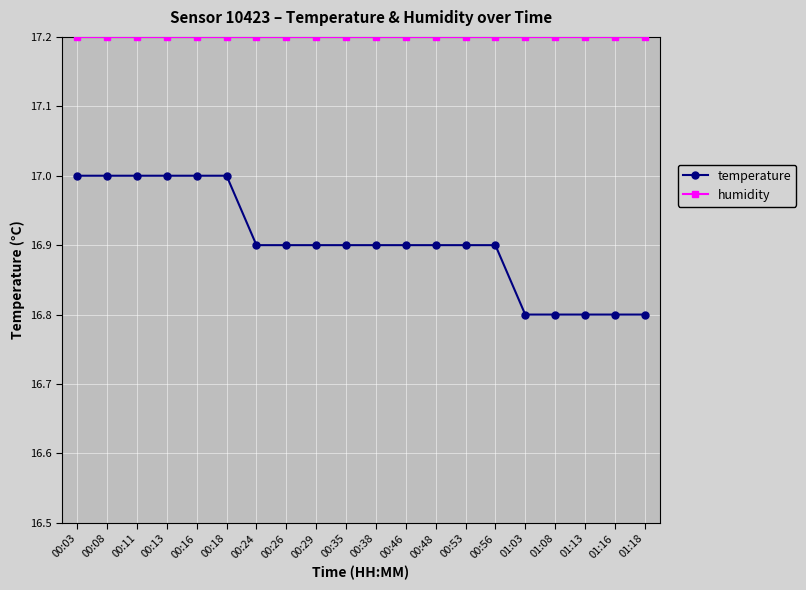

Reading left to right, extract all data points from this chart.

temperature: 00:03=17.0	00:08=17.0	00:11=17.0	00:13=17.0	00:16=17.0	00:18=17.0	00:24=16.9	00:26=16.9	00:29=16.9	00:35=16.9	00:38=16.9	00:46=16.9	00:48=16.9	00:53=16.9	00:56=16.9	01:03=16.8	01:08=16.8	01:13=16.8	01:16=16.8	01:18=16.8
humidity: 00:03=17.2	00:08=17.2	00:11=17.2	00:13=17.2	00:16=17.2	00:18=17.2	00:24=17.2	00:26=17.2	00:29=17.2	00:35=17.2	00:38=17.2	00:46=17.2	00:48=17.2	00:53=17.2	00:56=17.2	01:03=17.2	01:08=17.2	01:13=17.2	01:16=17.2	01:18=17.2